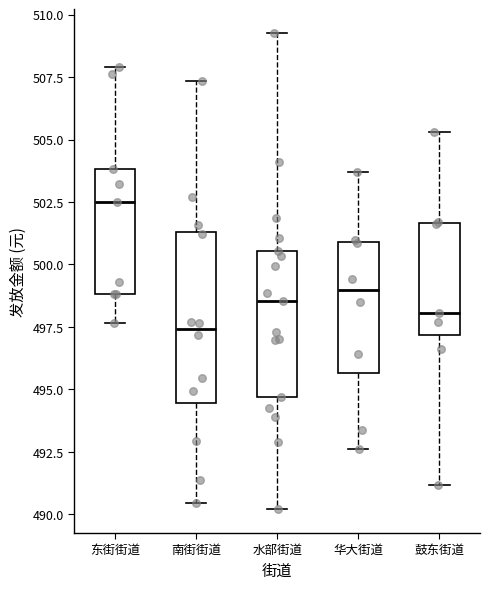

Reading left to right, read every box against the y-axis: the position of its median line, the range the box covers, and the ends of its whiskers. The values are not printed on the chart, so give them approximately, as read against the axis.

东街街道: median 502.5, box 499.0 to 504.0, whiskers 497.5 to 508.0
南街街道: median 497.5, box 494.5 to 501.5, whiskers 490.5 to 507.5
水部街道: median 498.5, box 494.5 to 500.5, whiskers 490.0 to 509.5
华大街道: median 499.0, box 495.5 to 501.0, whiskers 492.5 to 503.5
鼓东街道: median 498.0, box 497.0 to 501.5, whiskers 491.0 to 505.5